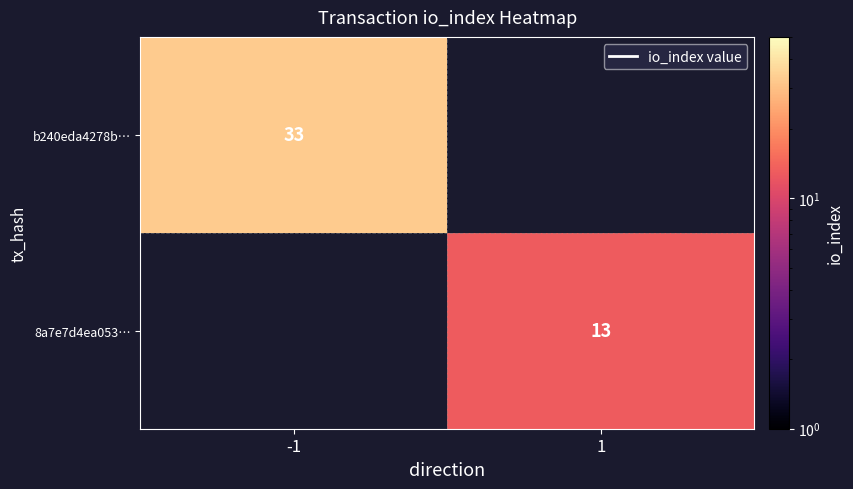

The b240eda4278b… series shows 8 at -1. True or false?

False